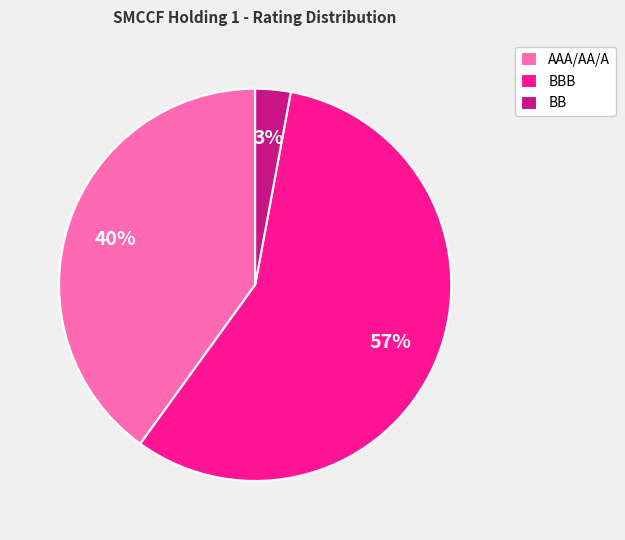

What percentage is the AAA/AA/A slice, to the nearest percent?

40%